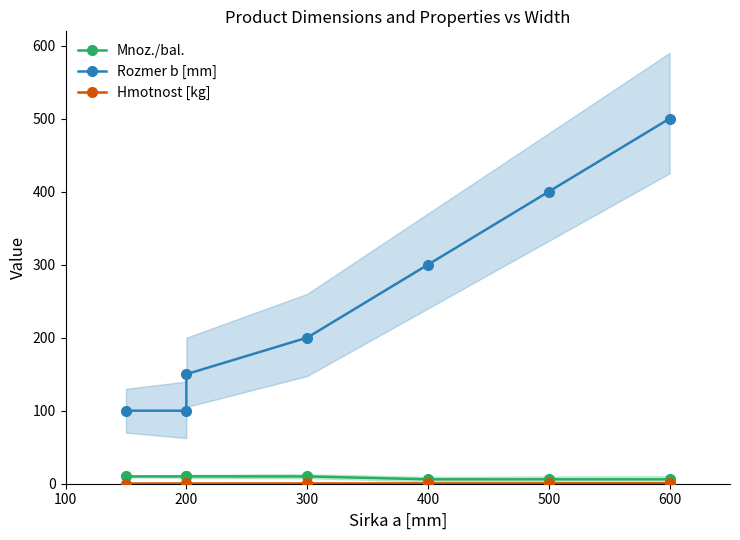

The value of Mnoz./bal. at 100 is 4.4. True or false?

False